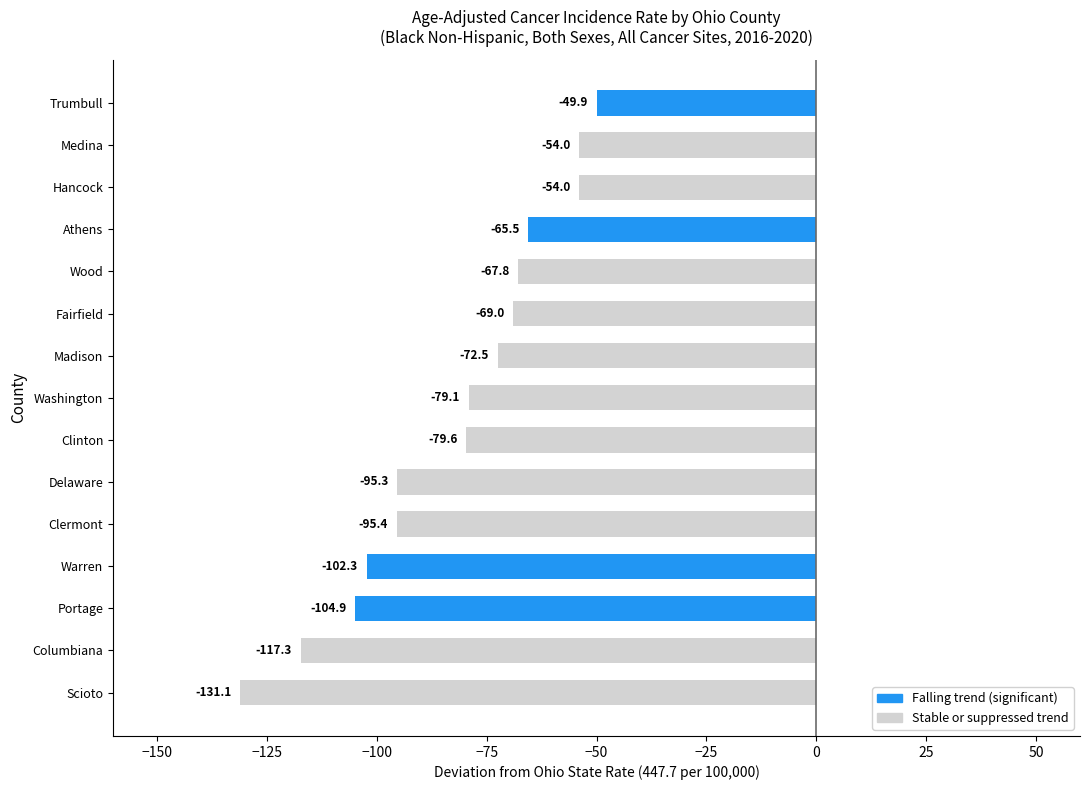

What is the average value?

-82.5